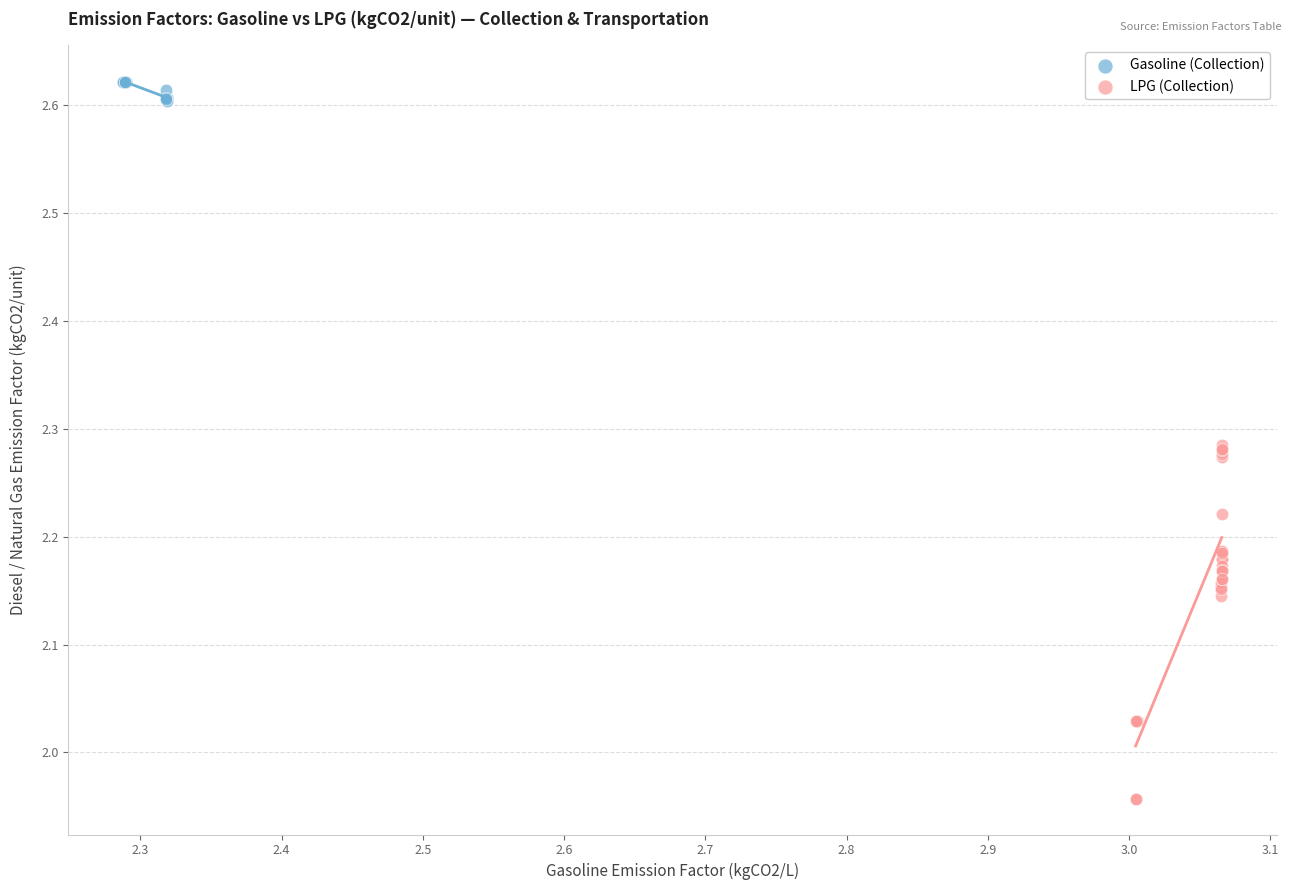

Which series reaches the minimum Y coordinate?

LPG (Collection)